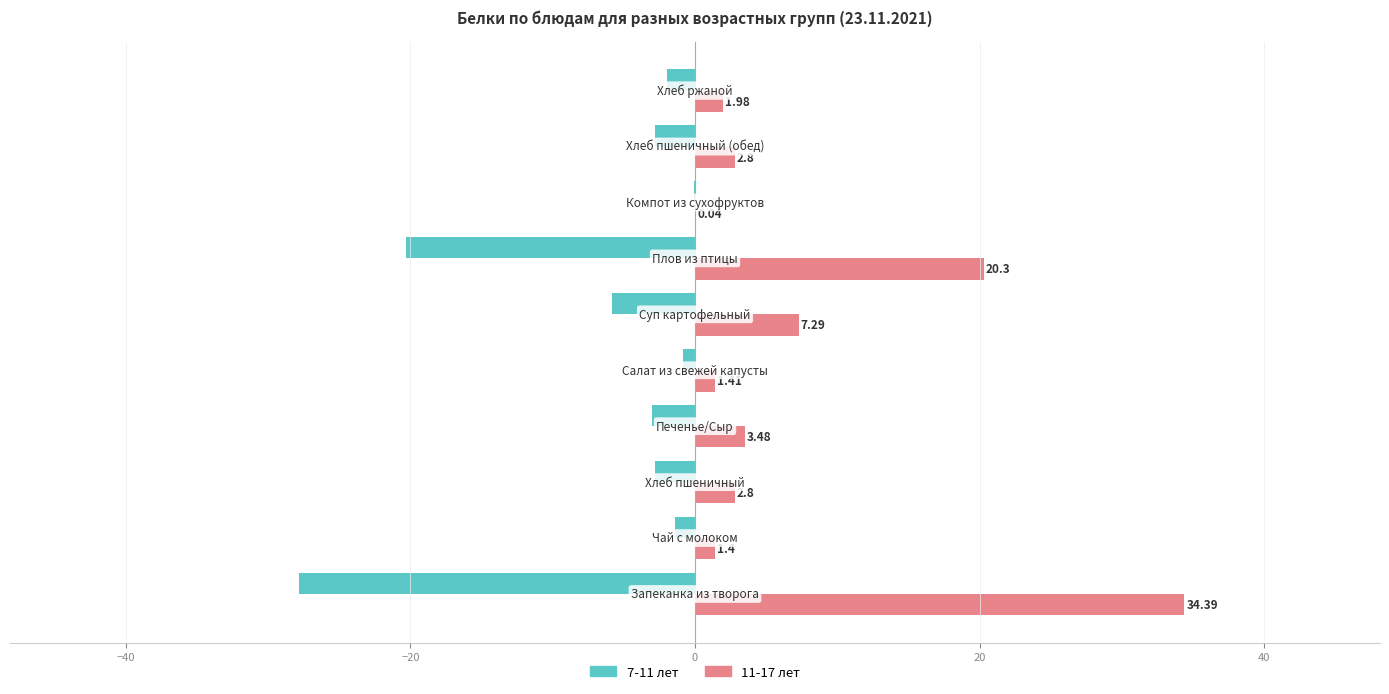

Which series has the largest total across all categories?

11-17 лет